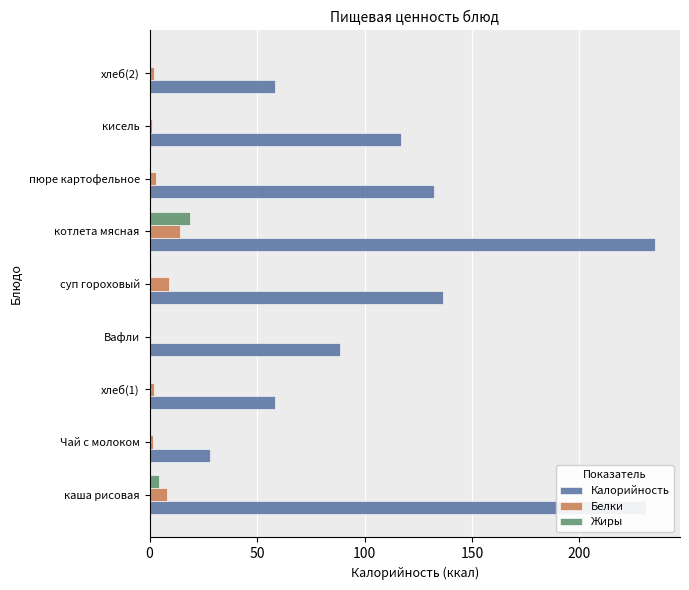

At which category is the sum across all series the highest?

котлета мясная